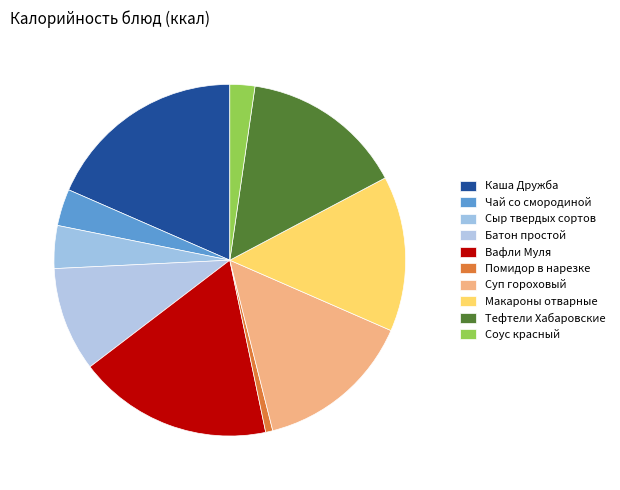

Approximately how many times larger is the value at Макароны отварные compared to Батон простой?

1.5